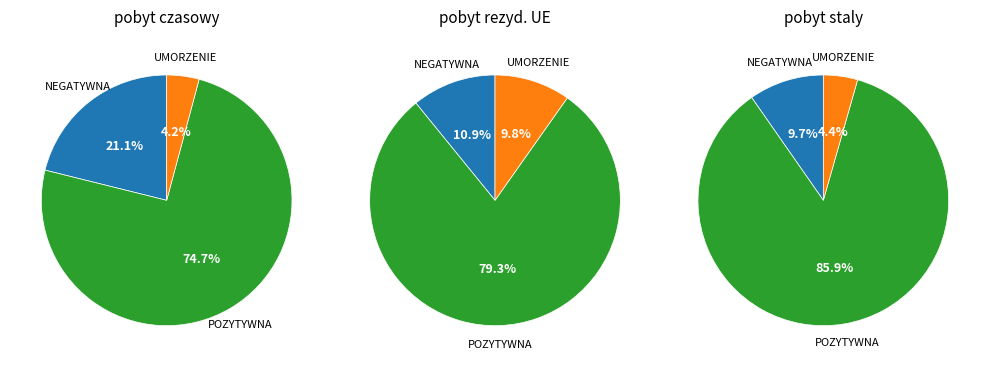

Which slice is the largest?

POZYTYWNA